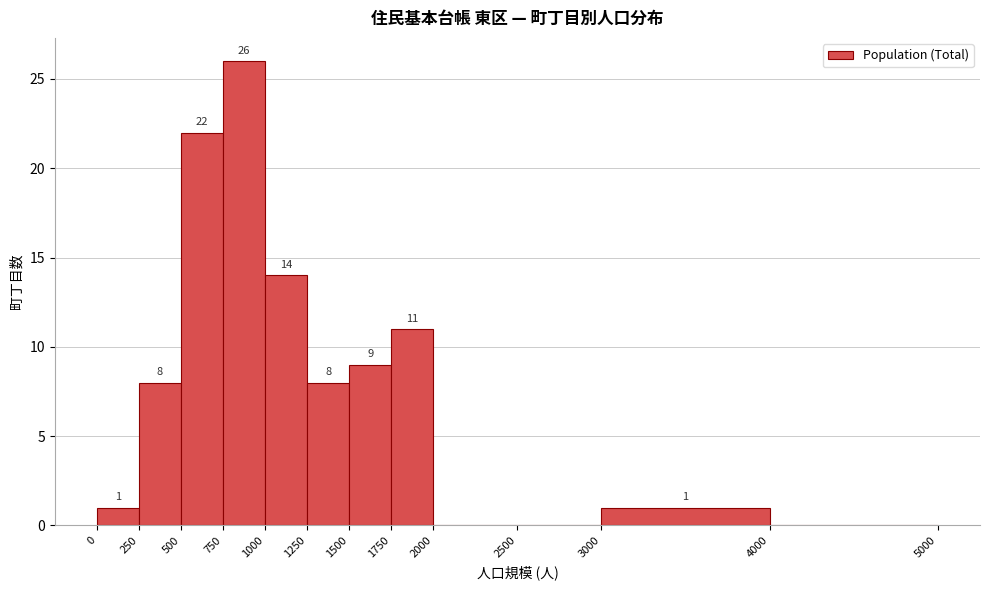

Over which range of the x-axis is the bar tallest?

750 to 1000